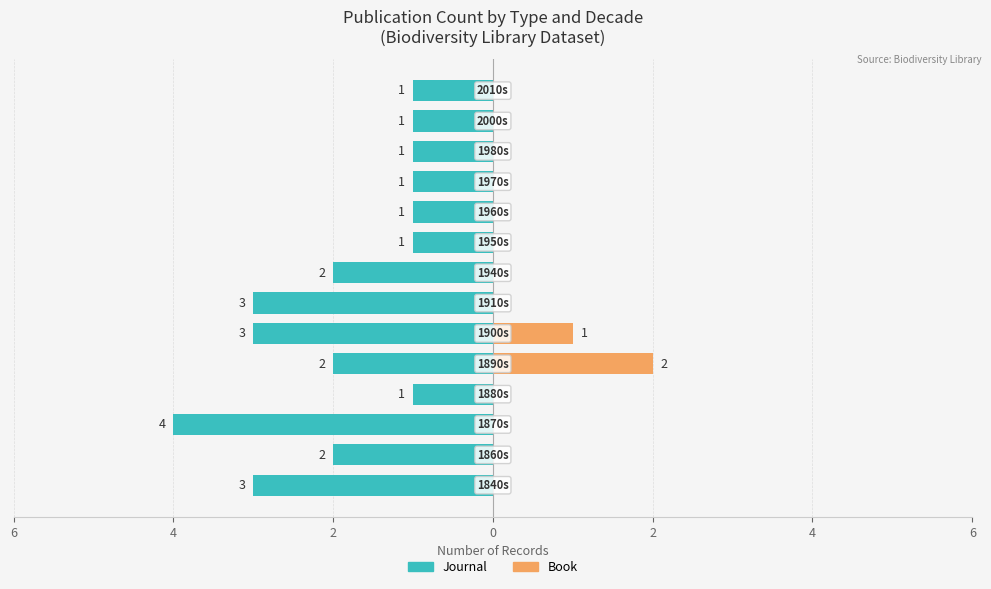

Which has a higher value, 6 or 4?

6